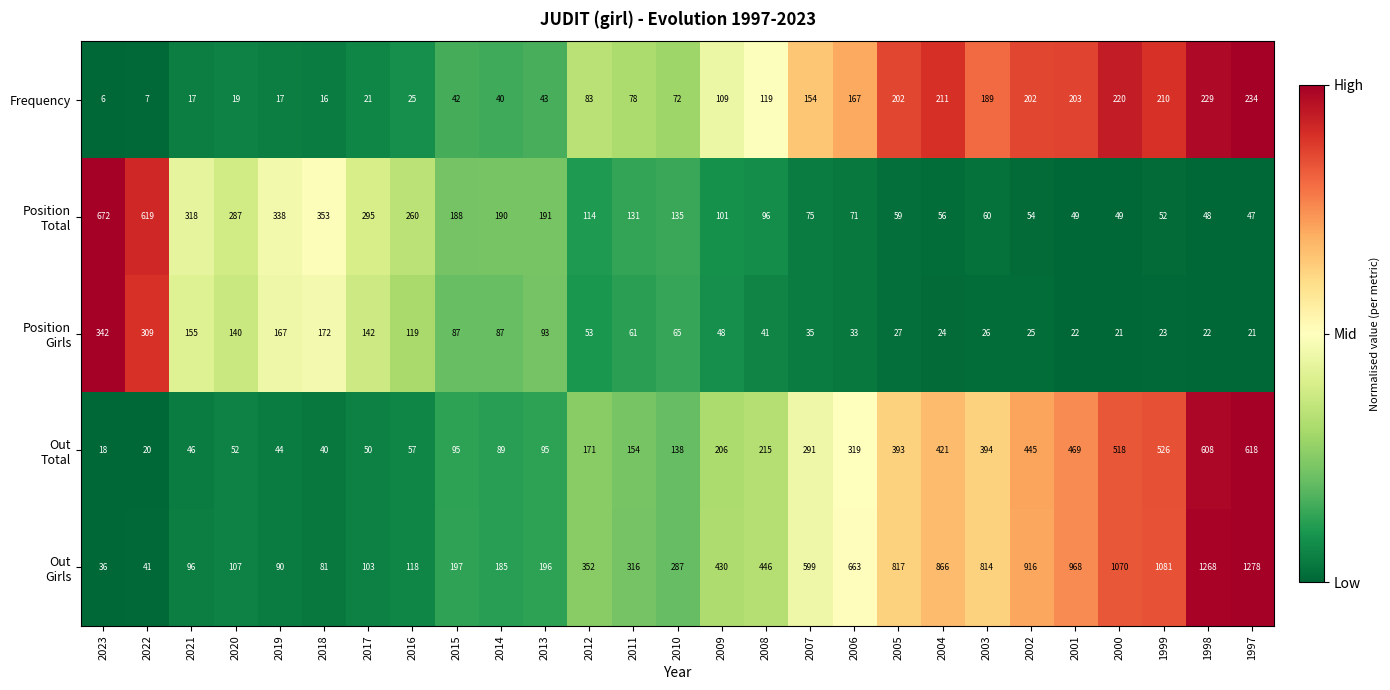

Is it true that Frequency equals 119 at 2008?

True